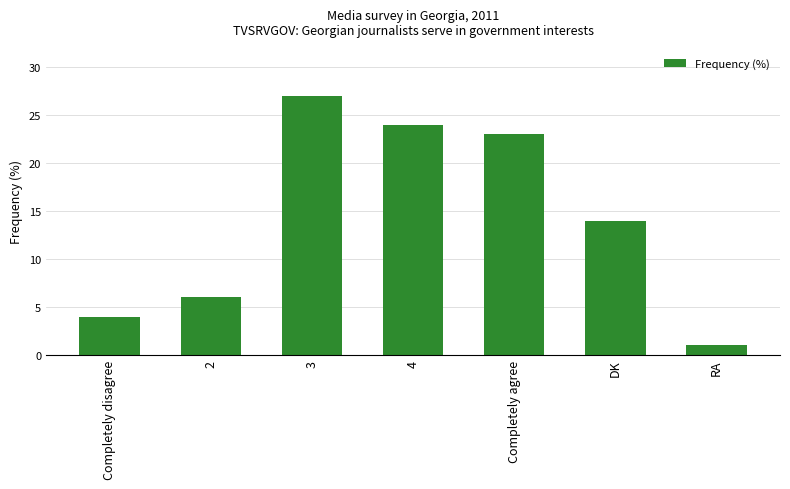

Are the bars horizontal?

No